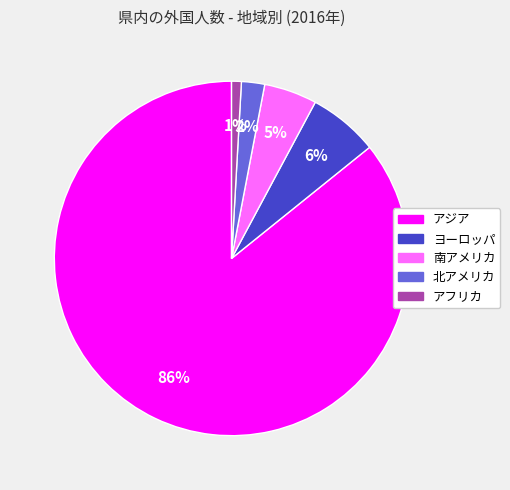

What is the majority slice?

アジア